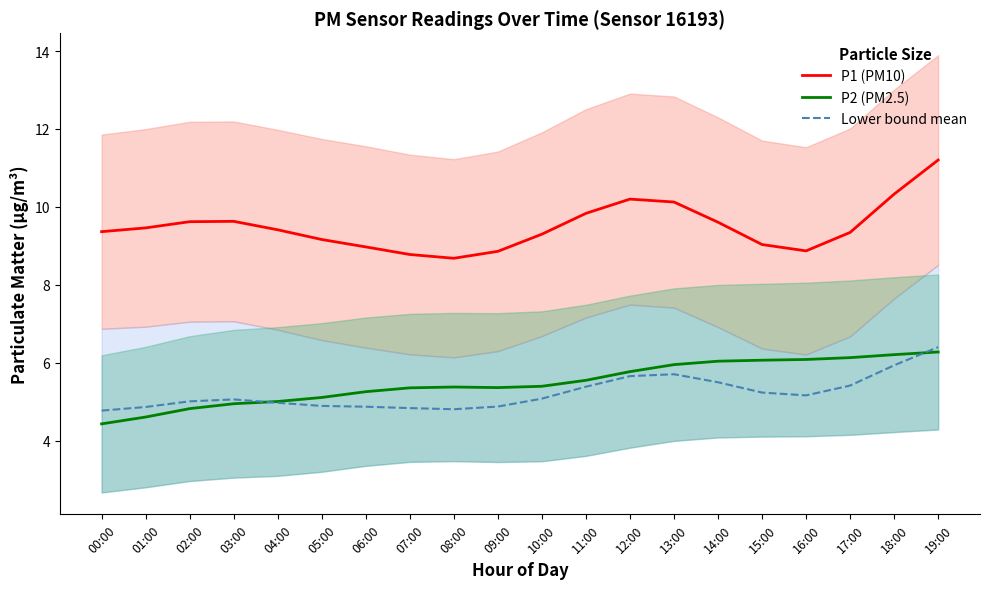

What is the approximate value of Lower bound mean at 16:00?

5.2